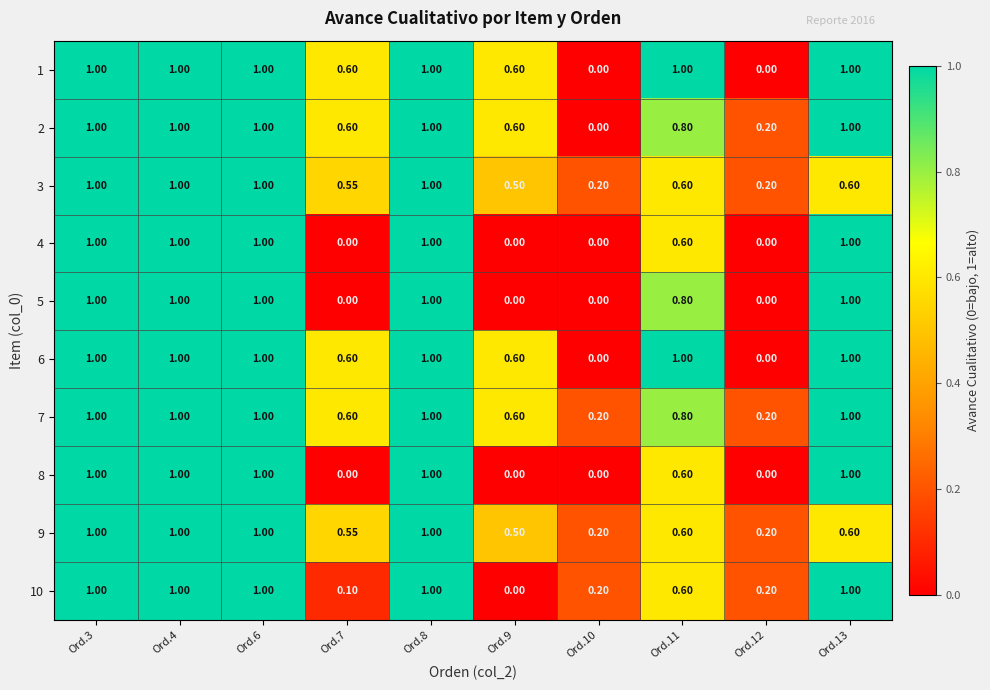

Is the value of 2 at Ord.7 greater than the value of 6 at Ord.13?

No